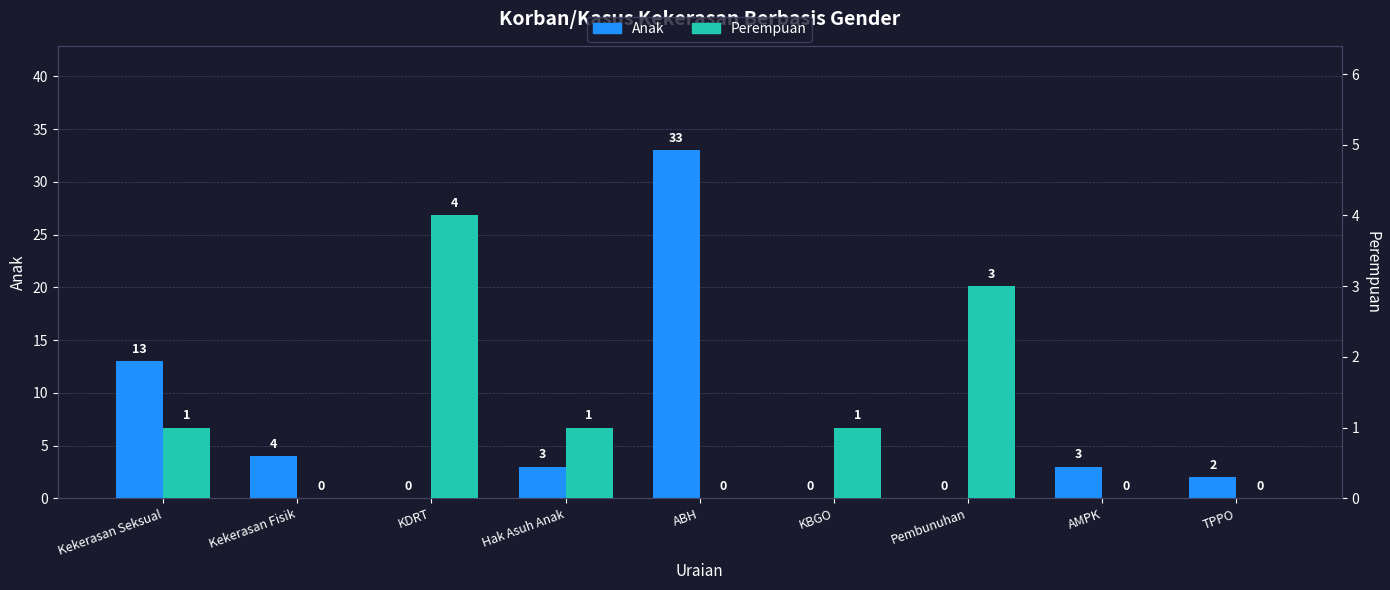

At Pembunuhan, list the series in order from smallest to largest.

Anak, Perempuan